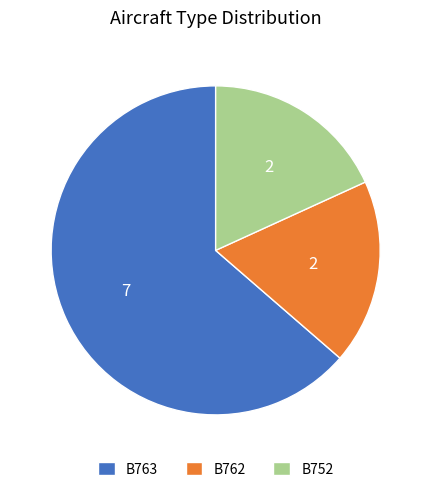

Approximately how many times larger is the value at B762 compared to B752?

1.0